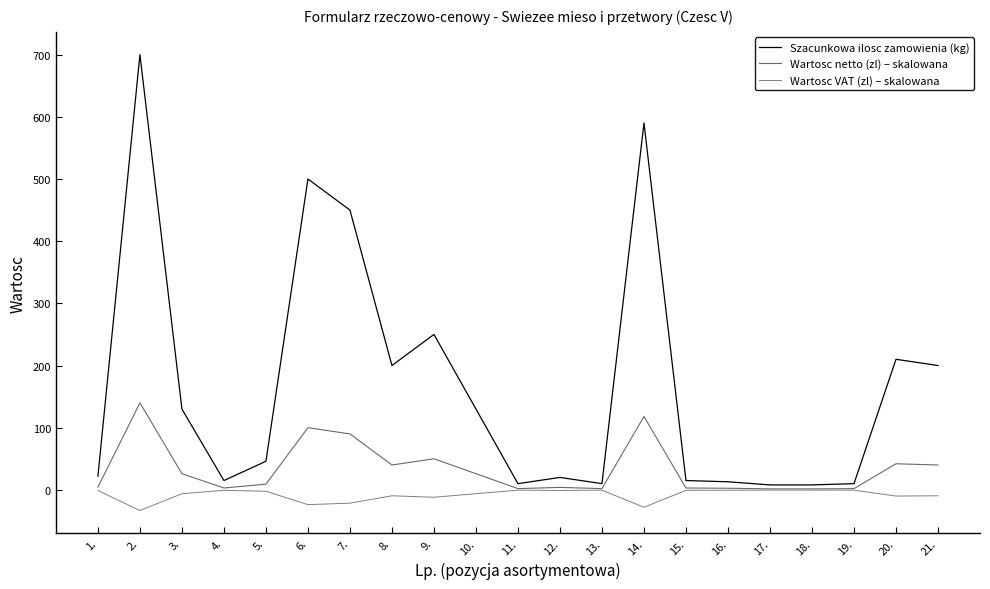

Is this an area chart (filled region under the line)?

No